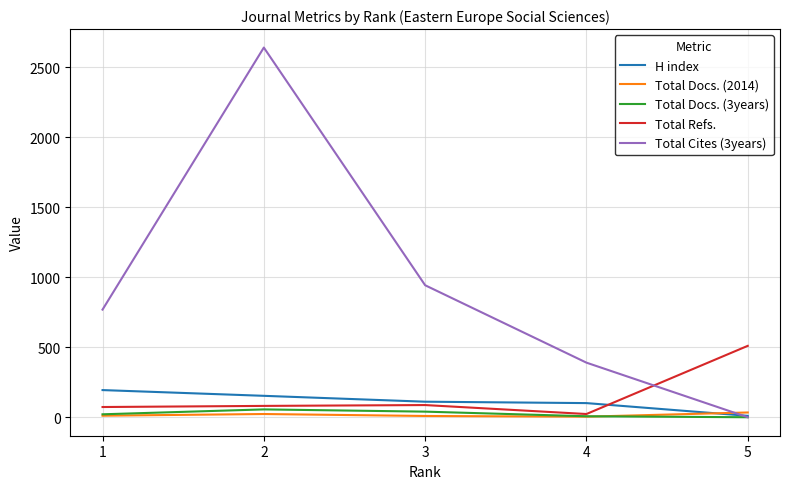

Which category has the lowest value in the H index series?

5